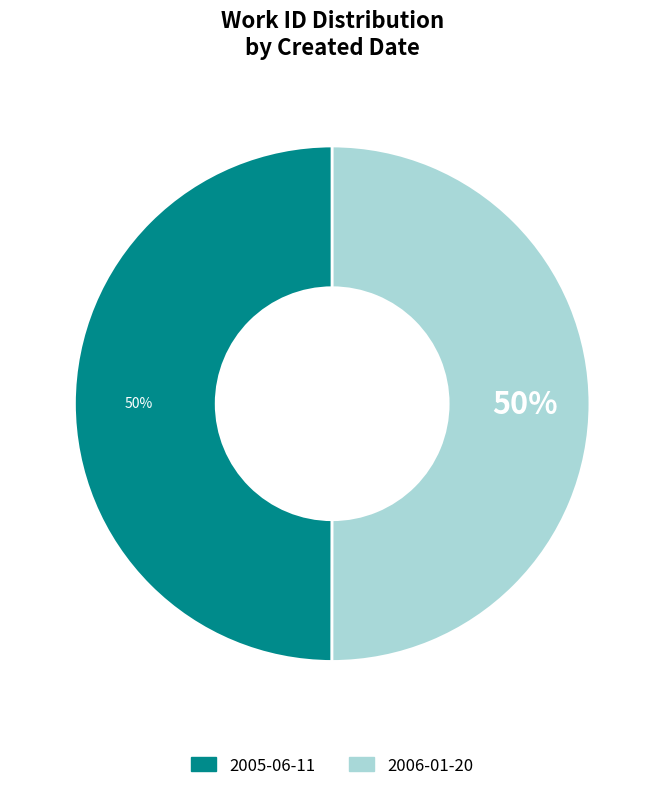

Rank the categories by value from lowest to highest.

2005-06-11, 2006-01-20